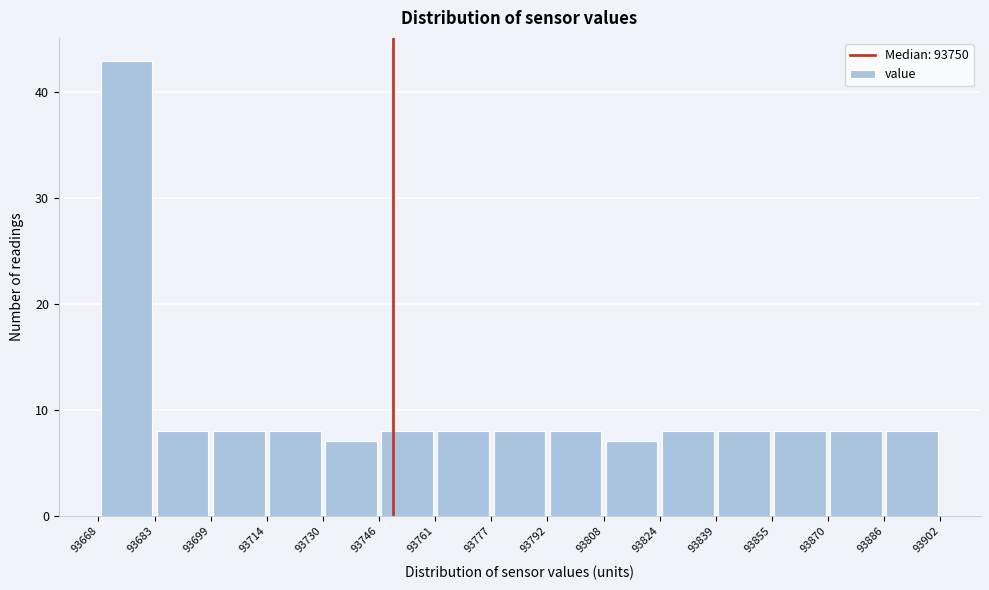

Reading left to right, list every bar in this chart as the range it spans on the x-axis followed by its height. The values are not printed on the chart, so give them approximately, as read against the axis.

93668 to 93683: 43
93683 to 93699: 8
93699 to 93714: 8
93714 to 93730: 8
93730 to 93746: 7
93746 to 93761: 8
93761 to 93777: 8
93777 to 93792: 8
93792 to 93808: 8
93808 to 93824: 7
93824 to 93839: 8
93839 to 93855: 8
93855 to 93870: 8
93870 to 93886: 8
93886 to 93902: 8